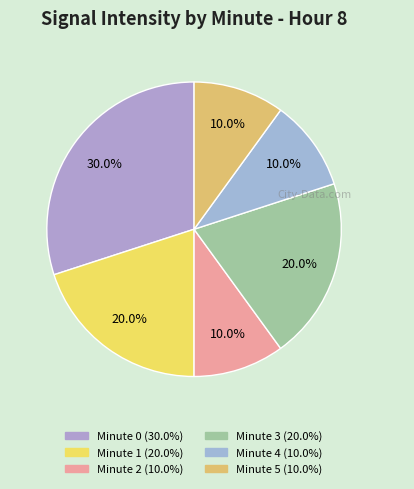

Which has a higher value, Minute 5 or Minute 2?

Minute 5